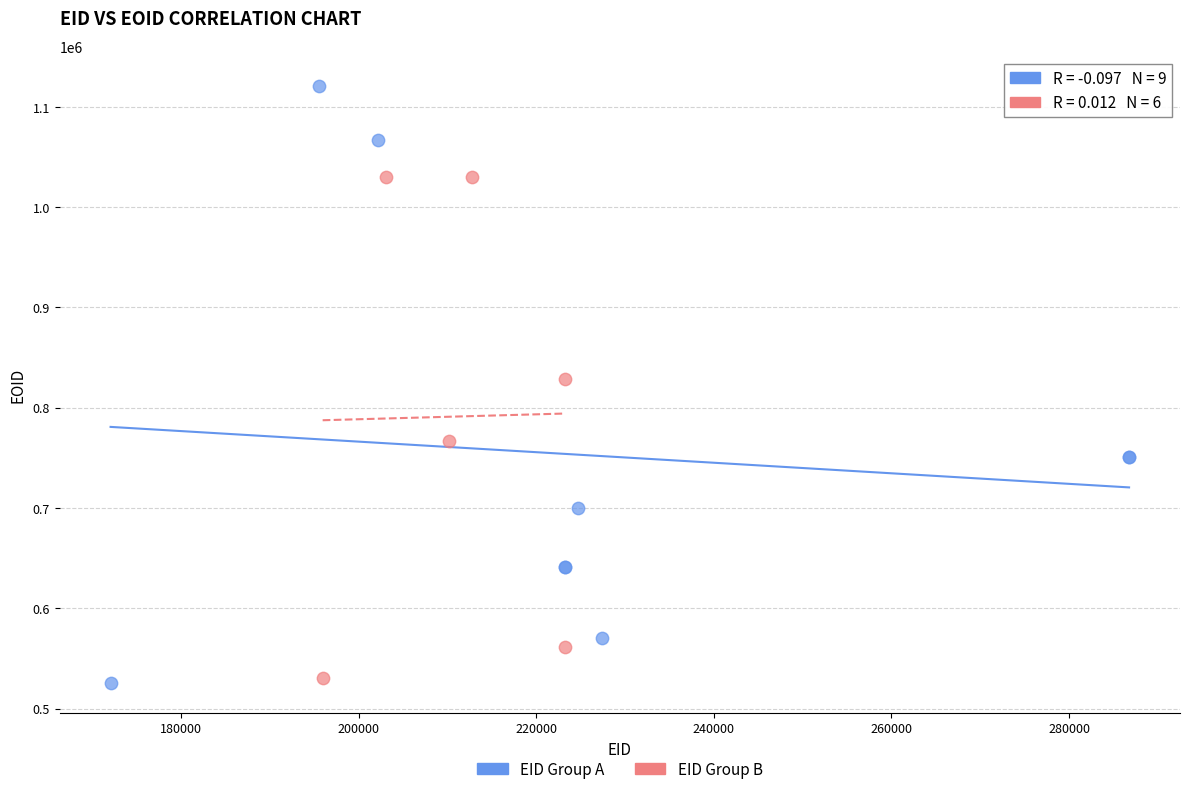

Which series has the largest Y range (max minus min)?

EID Group A